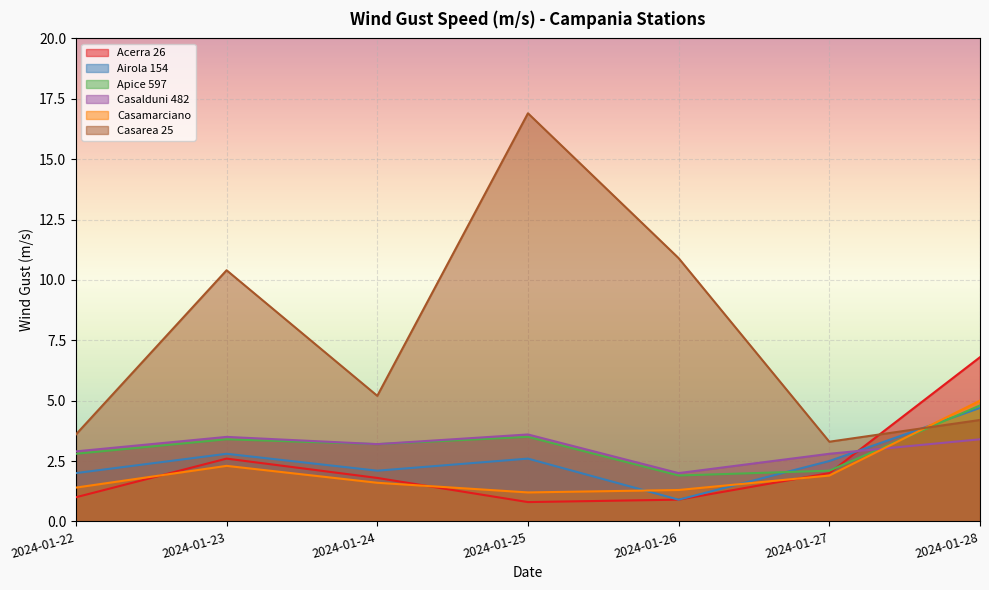

What is the average value of the Apice 597 series?

3.1